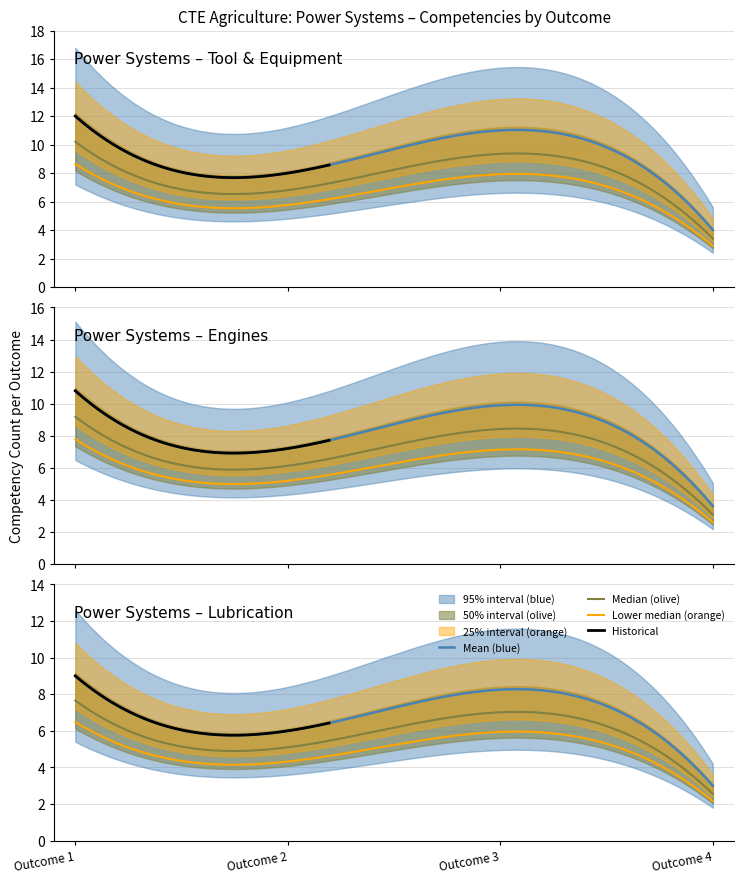

How many data points in Outcome Index are above 3?

1